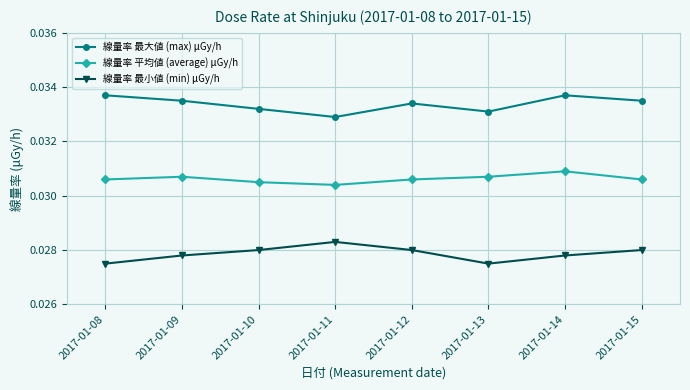

Which series changed the most between 2017-01-13 and 2017-01-14?

線量率 最大値 (max) μGy/h